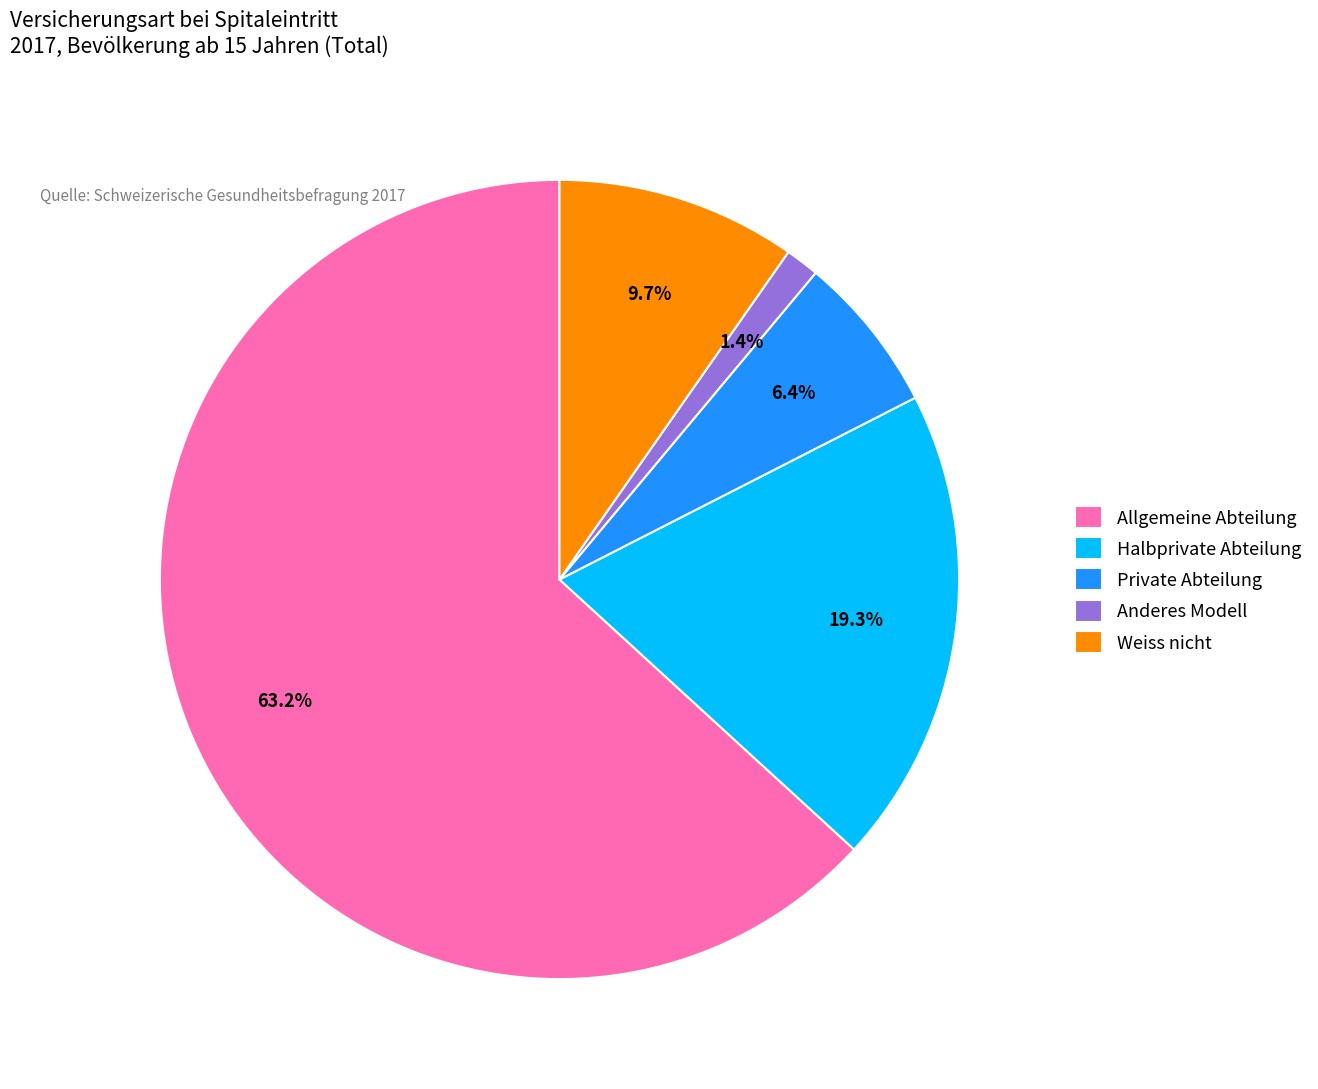

To the nearest percent, what is the average slice percentage?

20%